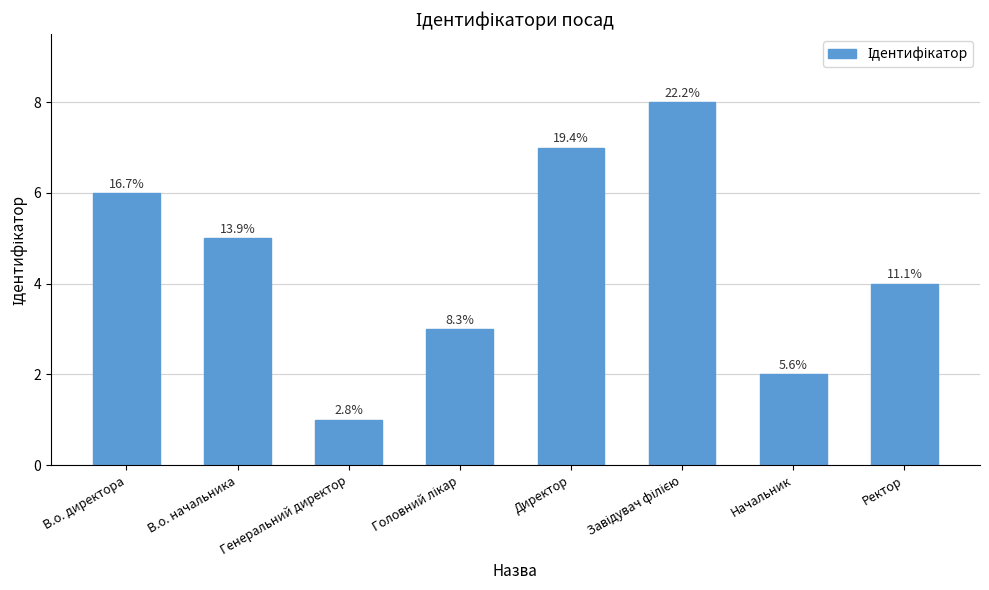

Which label corresponds to the smallest value in the chart?

Генеральний директор